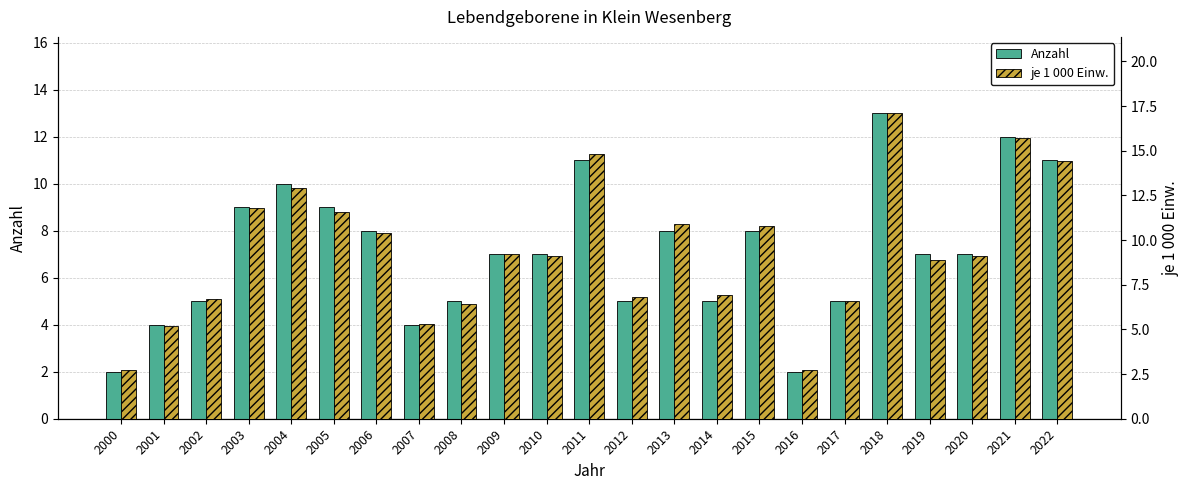

How many groups of bars are there?

23